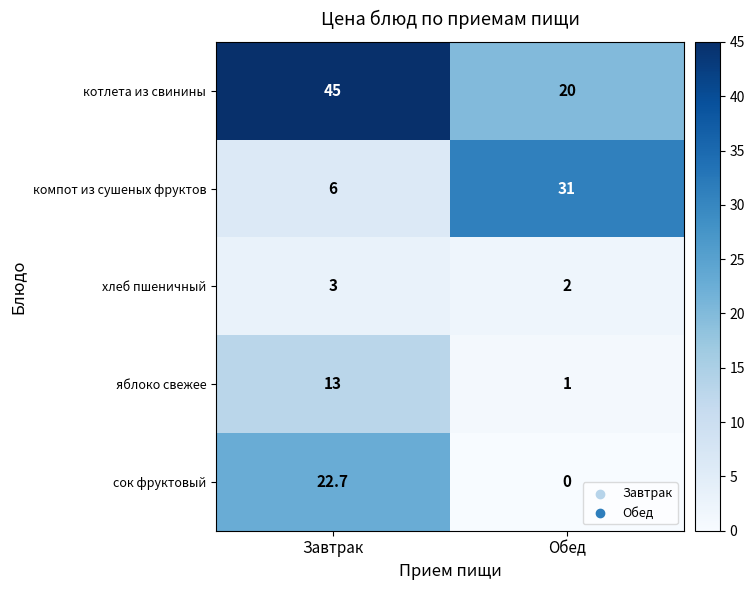

At which label does сок фруктовый first exceed 22?

Завтрак